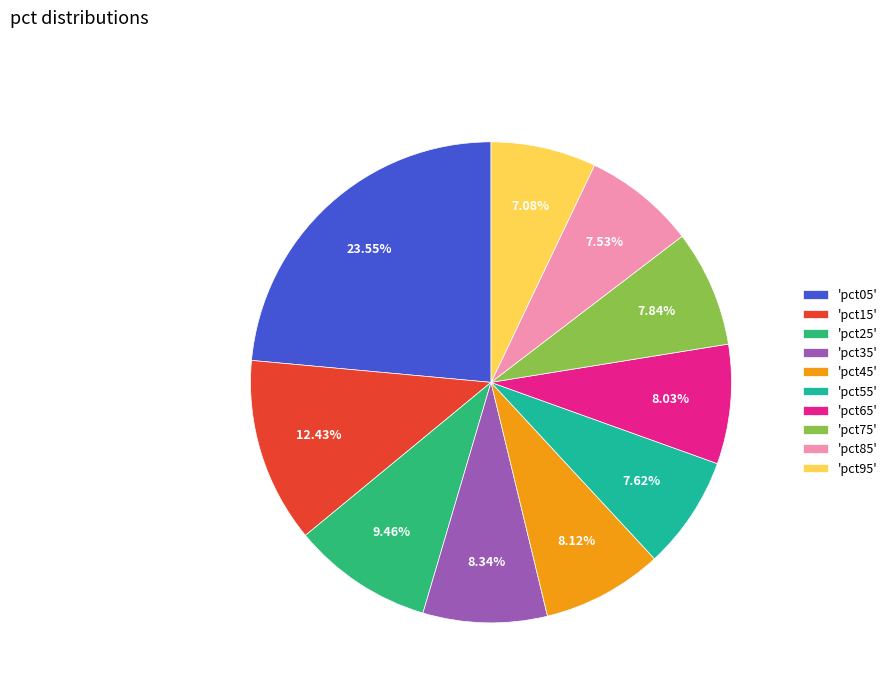

Combined, do 'pct15' and 'pct55' account for over 50%?

No